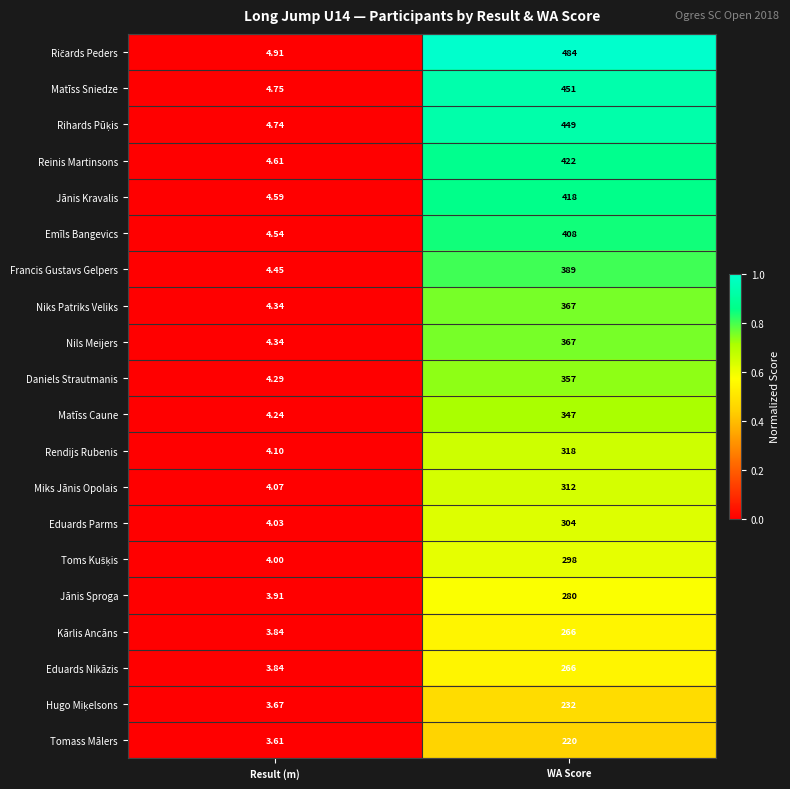

List the labels in order of Matīss Caune value, smallest first.

Result (m), WA Score